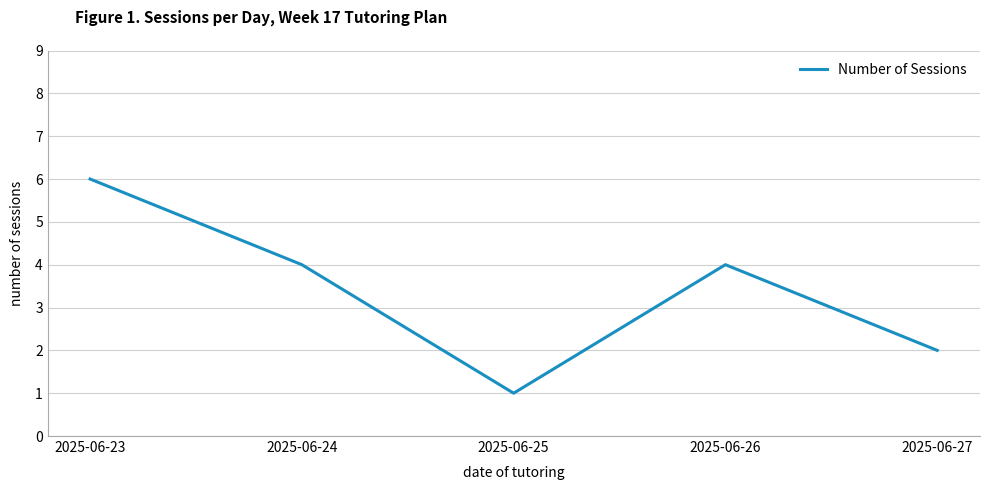

What is the sum of the values at 2025-06-23 and 2025-06-27?

8